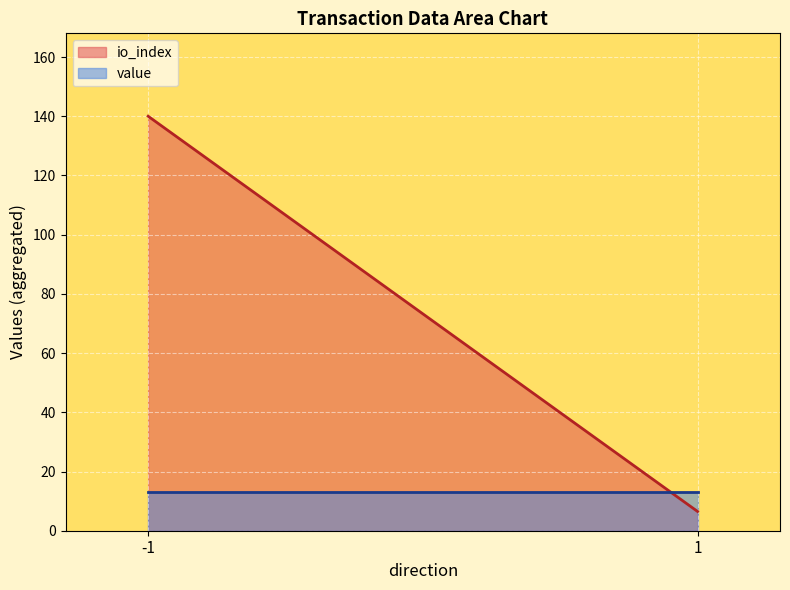

Between 1 and -1, which series saw the biggest shift?

io_index